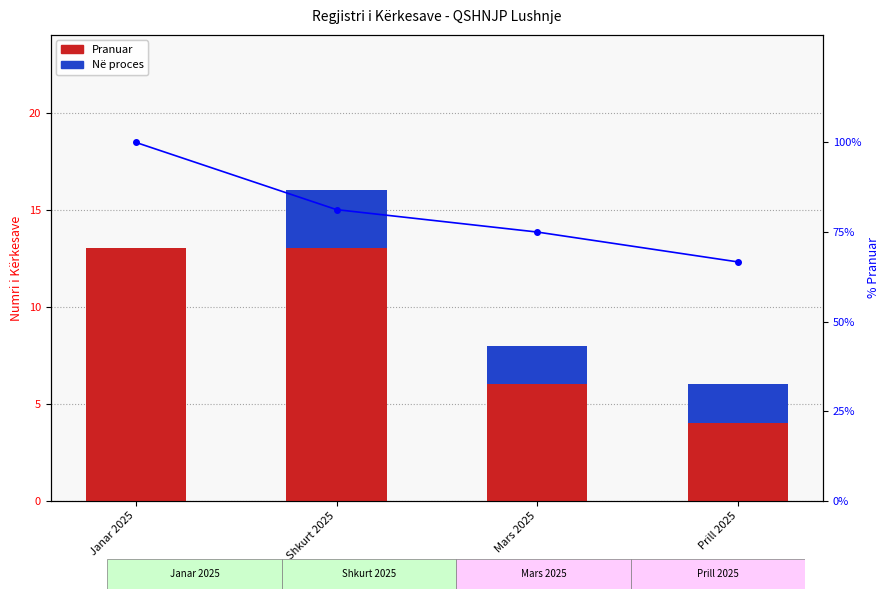

How many values in the Në proces series exceed 2?

1